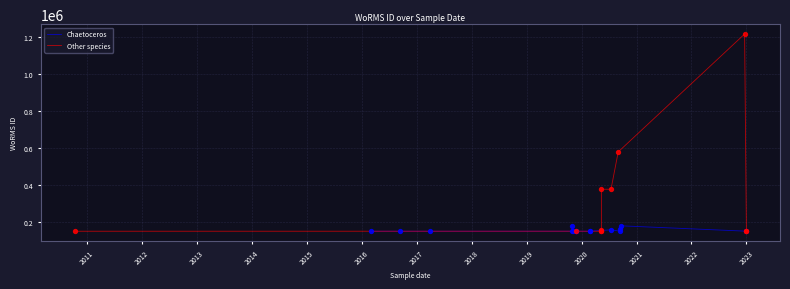

Between 2010-10-10 and 2019-10-29, which is larger?

2019-10-29